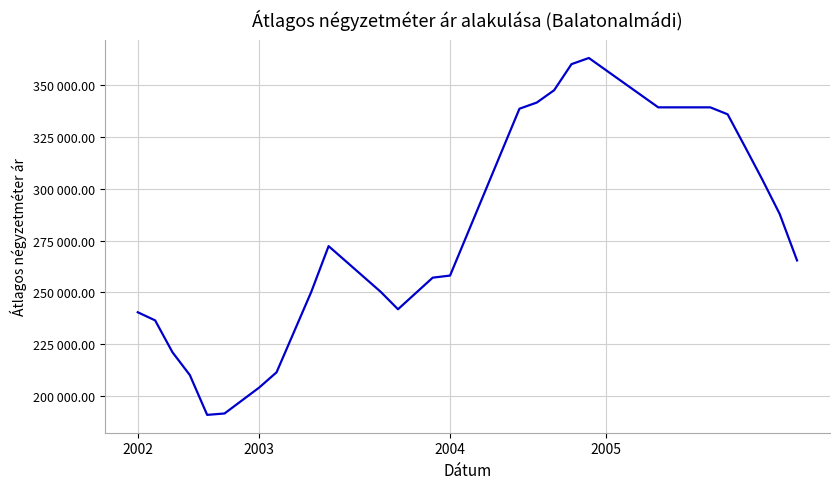

Does the chart display data point markers on the line(s)?

No